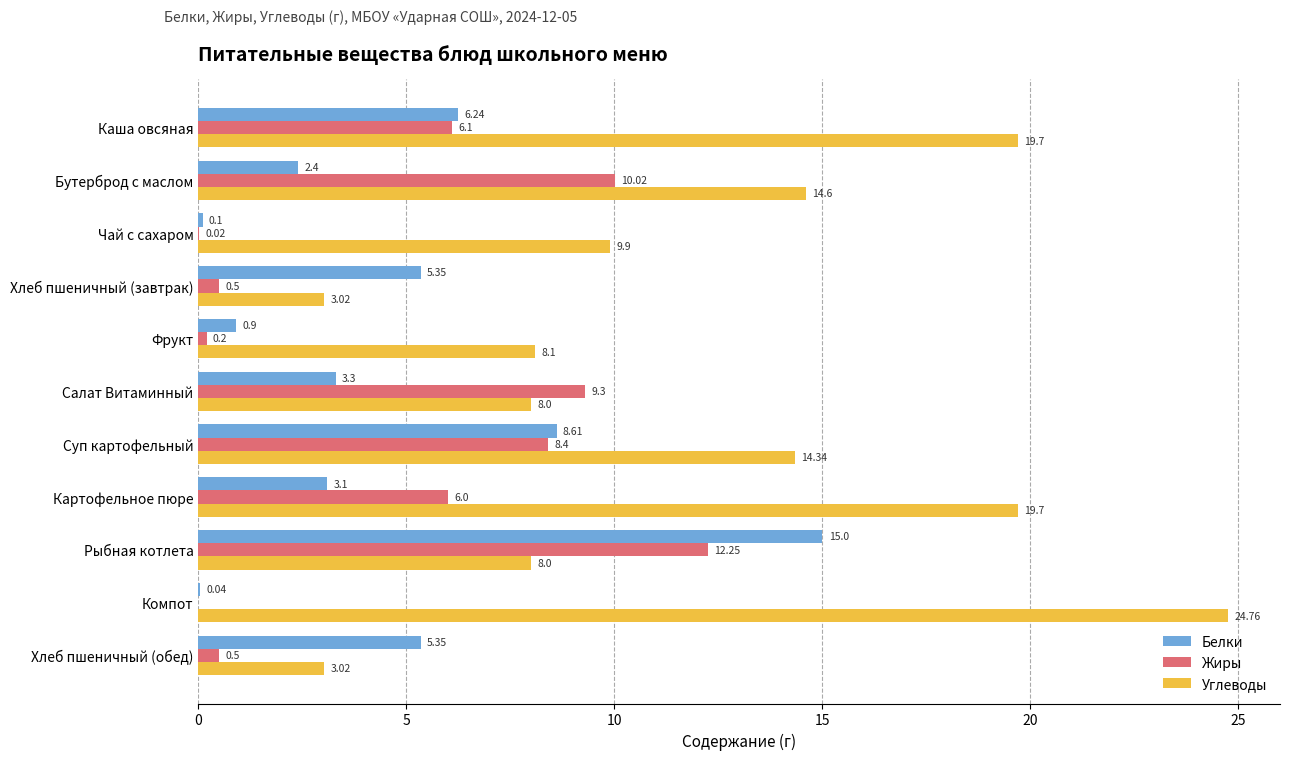

What is the sum of all Углеводы values?

133.1